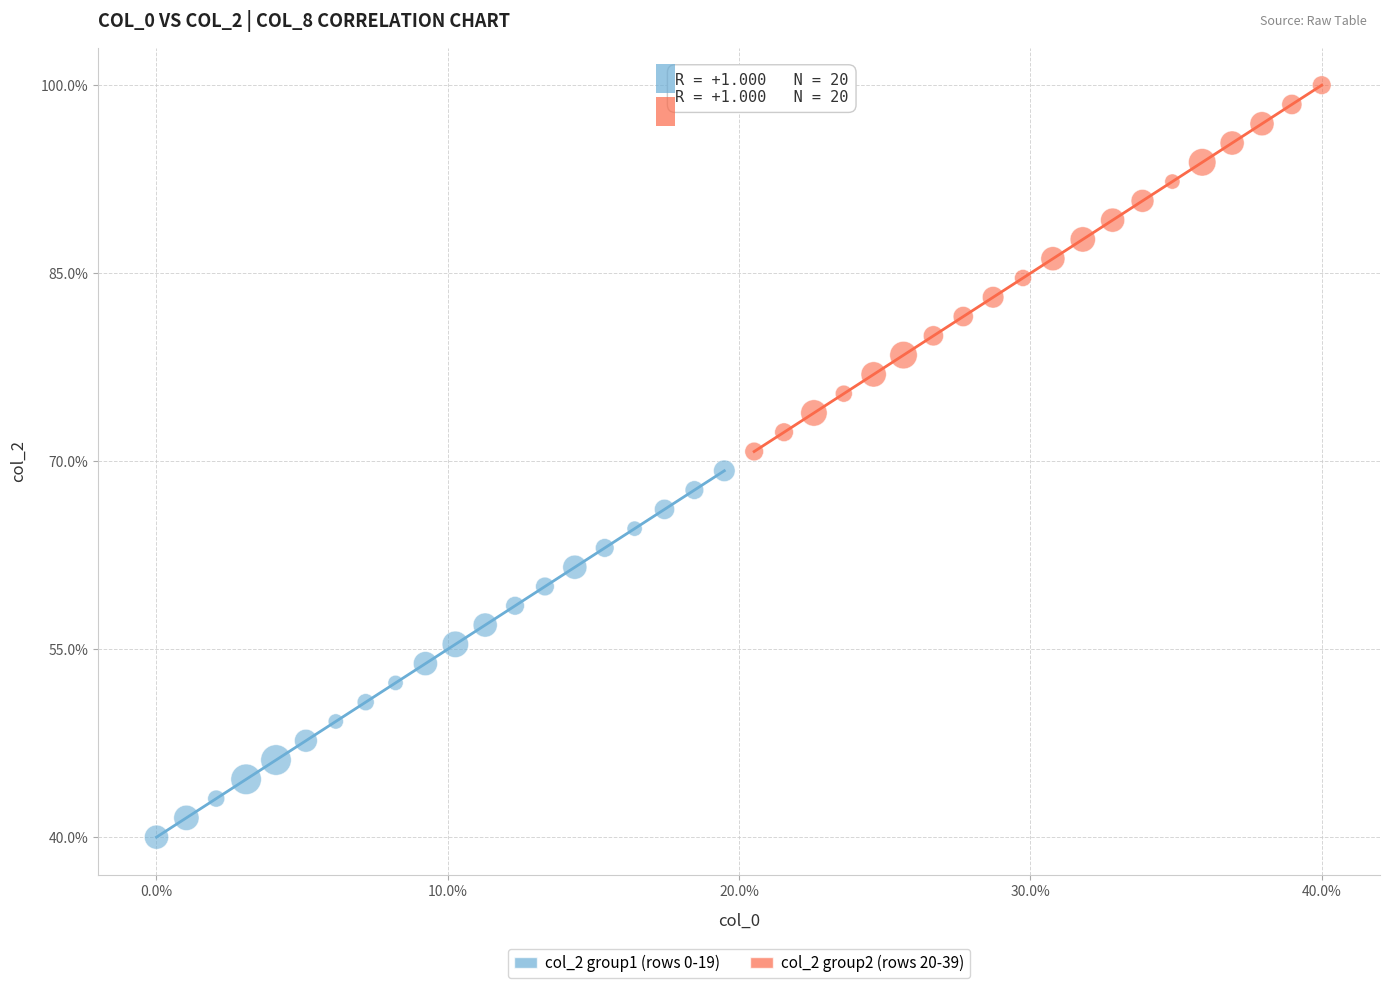

Which series reaches the minimum Y coordinate?

col_2 group1 (rows 0-19)